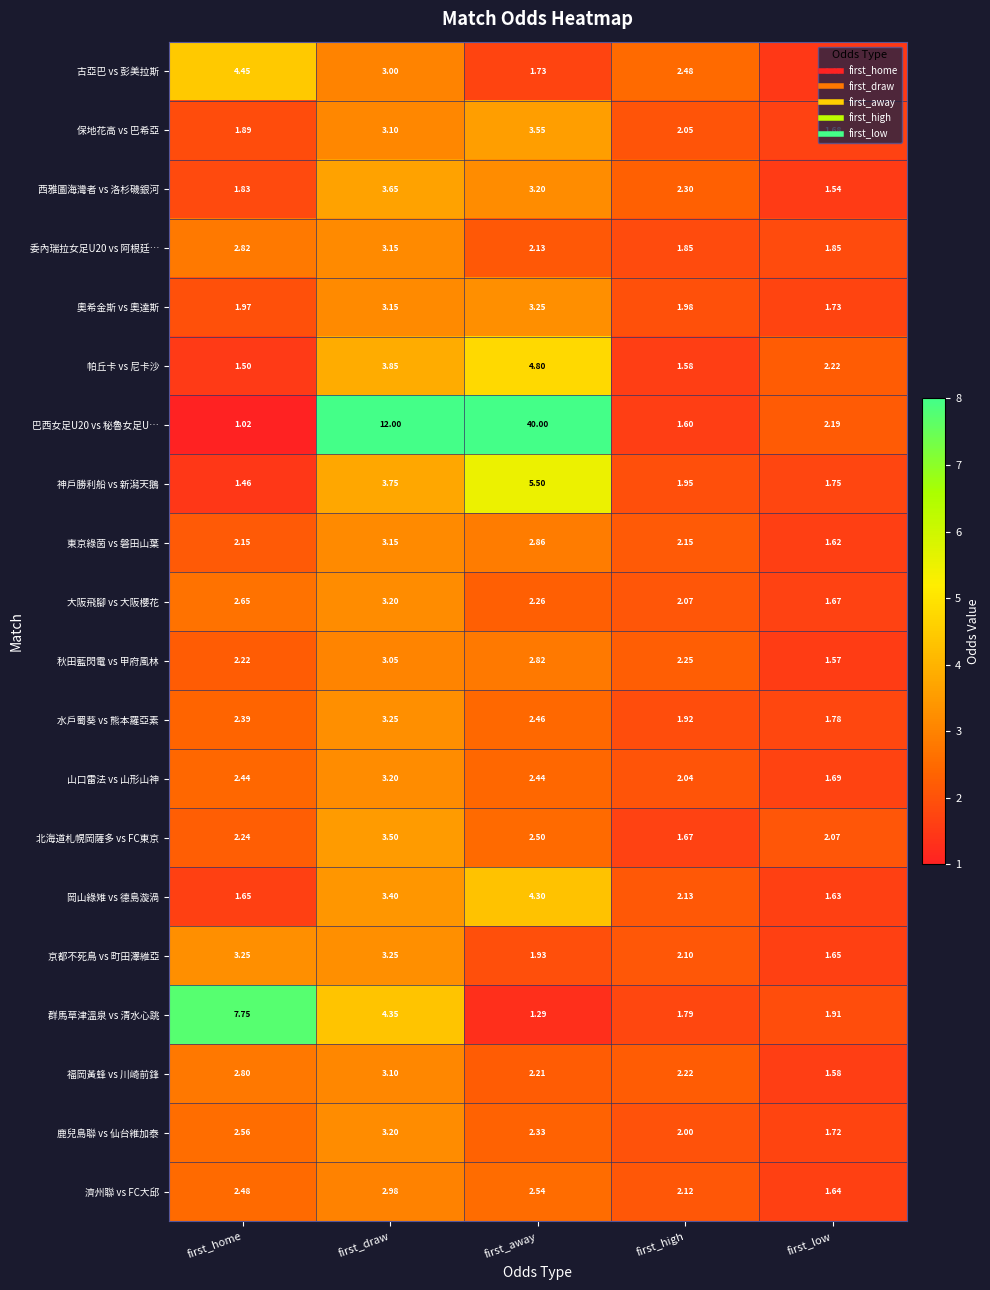

At which label does 西雅圖海灣者 vs 洛杉磯銀河 first exceed 2?

first_draw